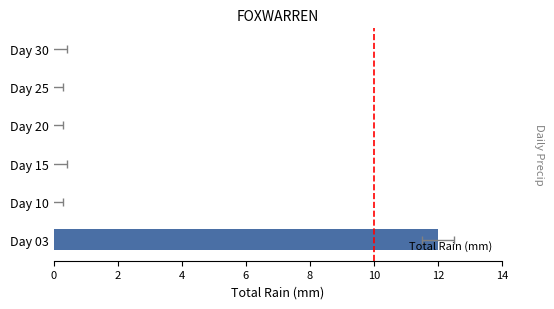

Is it true that the value at Day 03 is 12?

True